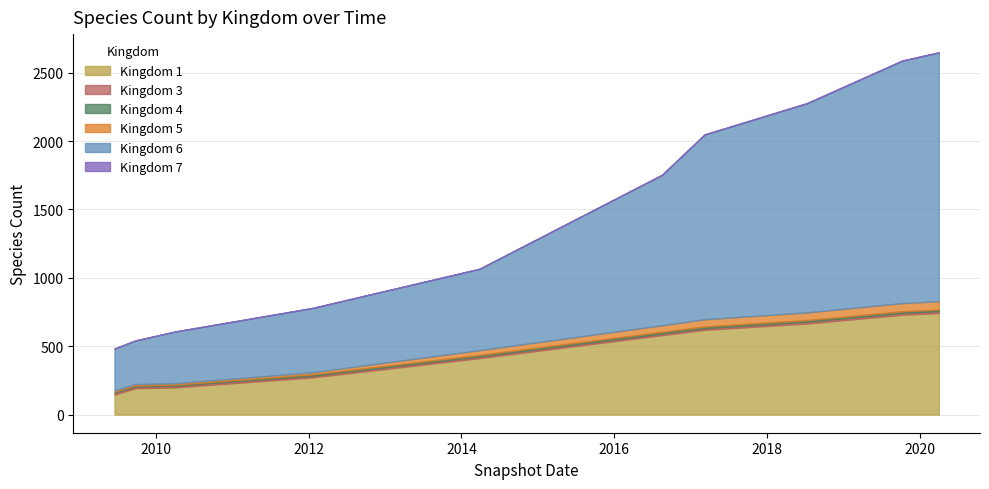

At which category is the sum across all series the highest?

9